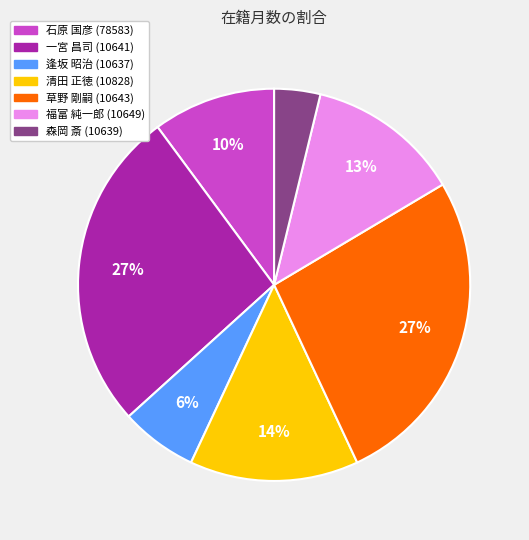

The 逢坂 昭治 (10637) slice represents 1% of the pie. True or false?

False